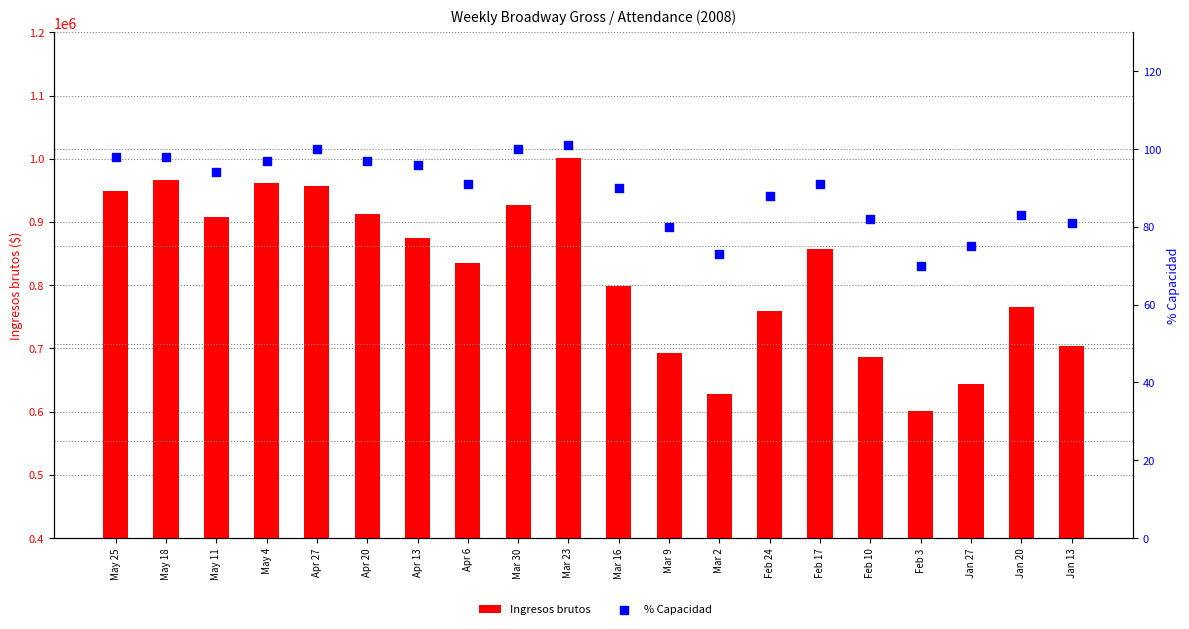

At how many categories does at least one series exceed 873365?

9